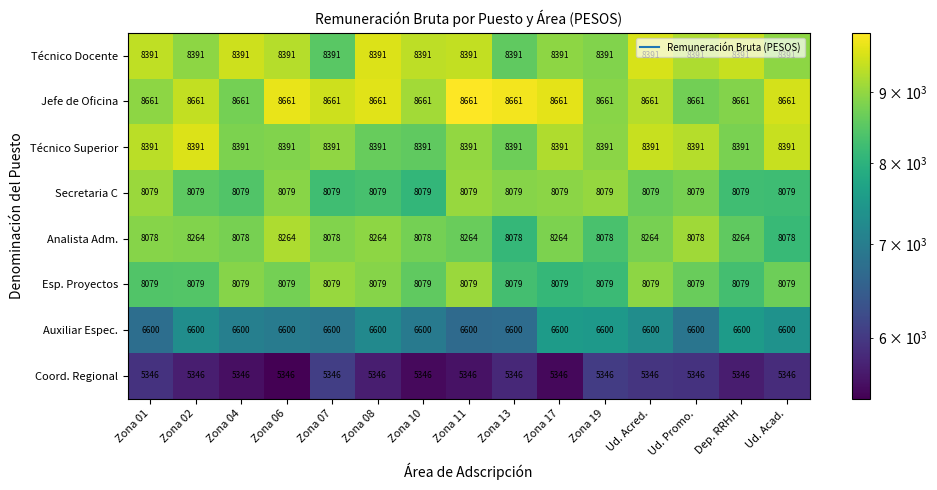

How many categories are shown in the chart?

15